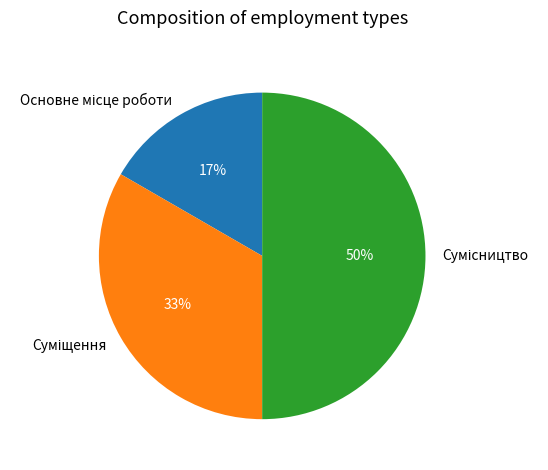

To the nearest percent, what is the difference between the largest and smallest slice percentages?

33%